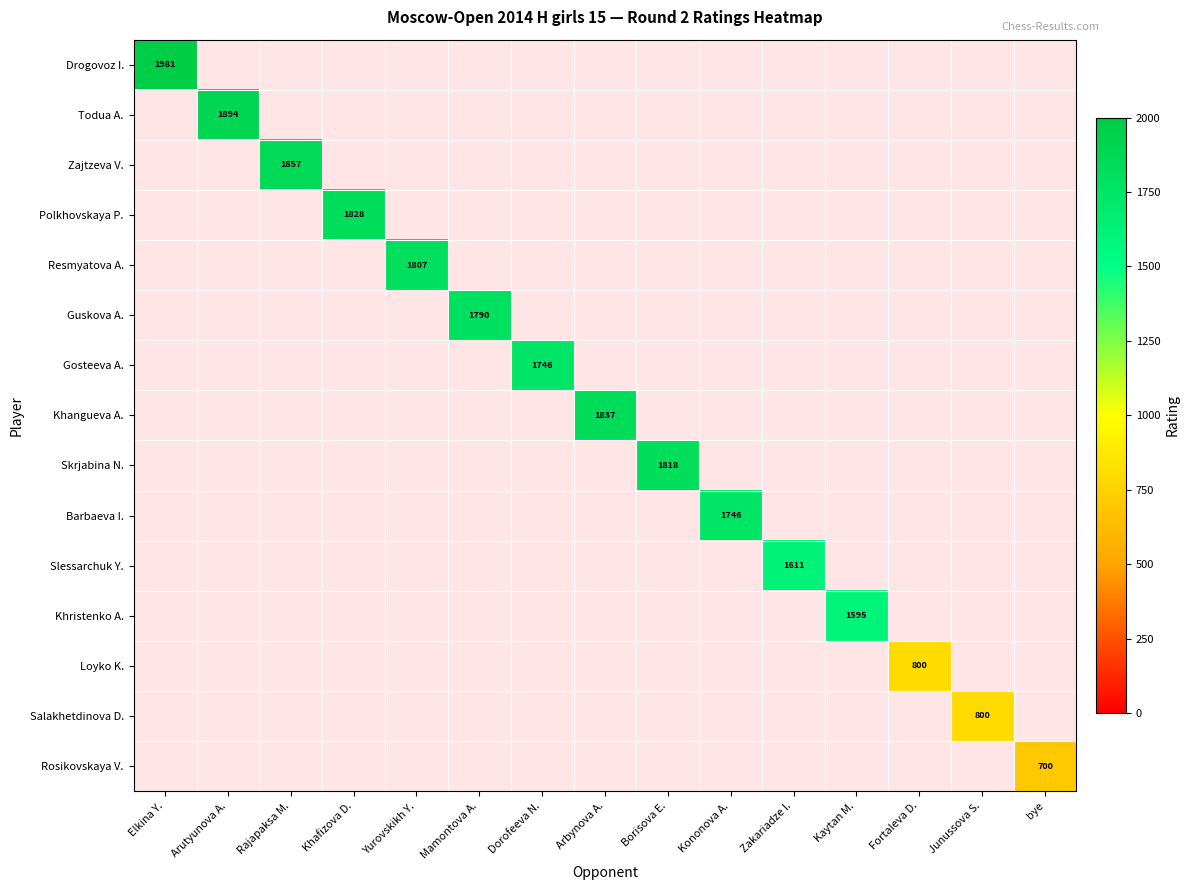

The value of Resmyatova A. at Yurovskikh Y. is 3026. True or false?

False